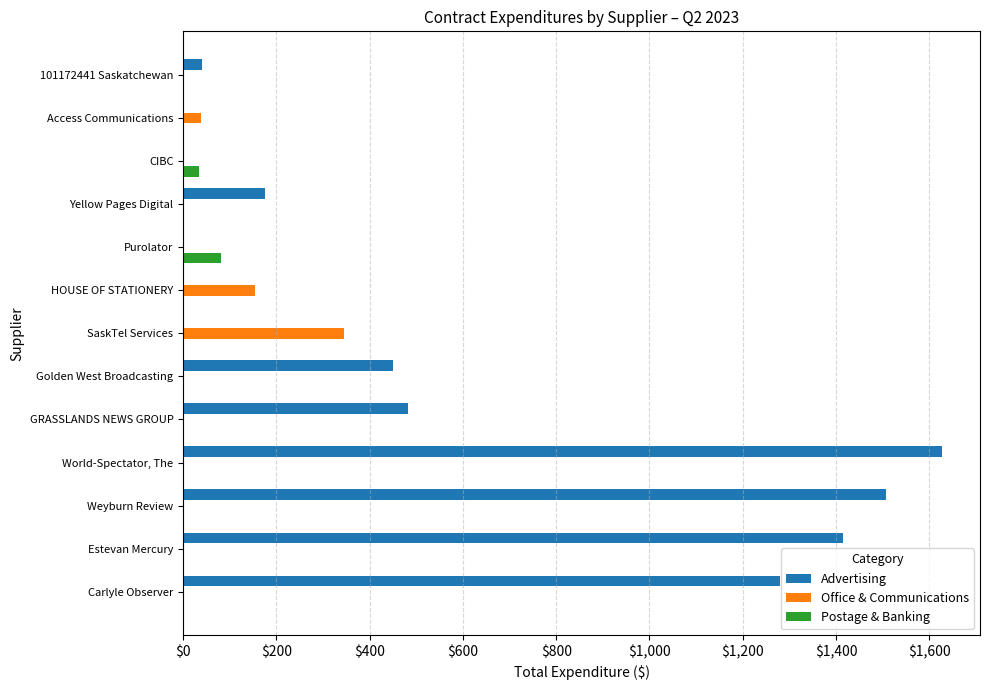

The Office & Communications series shows 0.0 at 101172441 Saskatchewan. True or false?

True